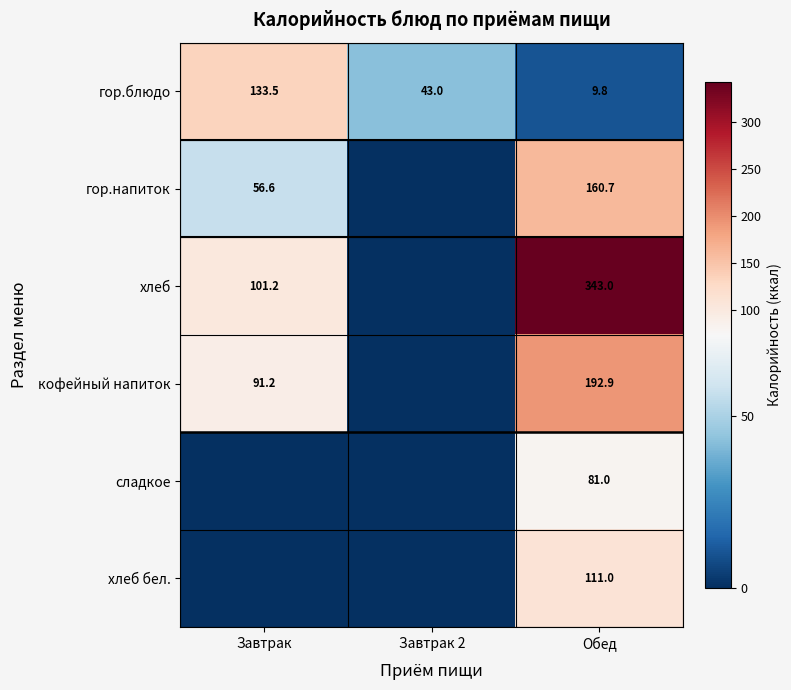

What is the difference between the maximum and second lowest values in the гор.блюдо series?

90.5